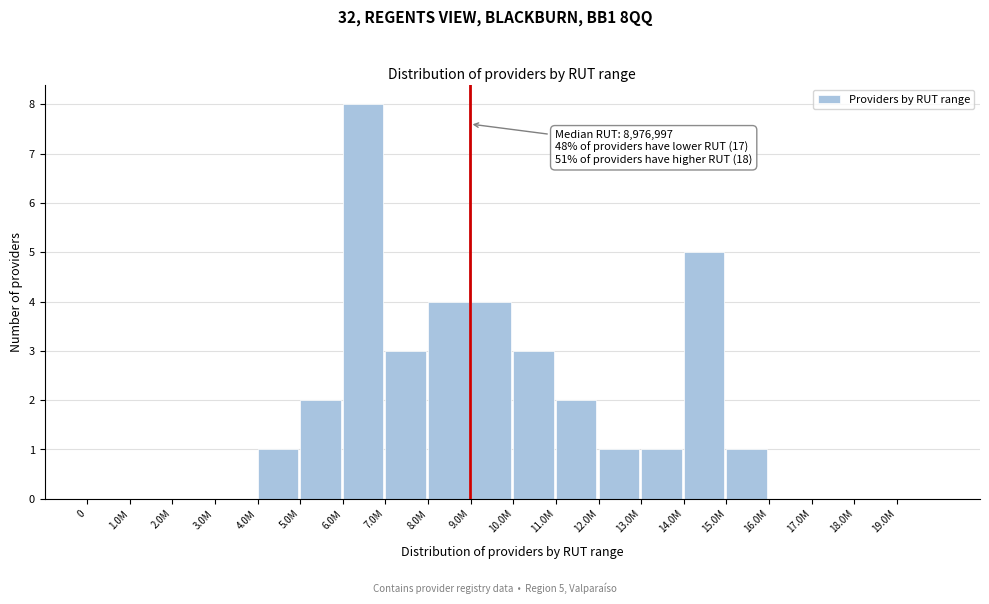

Reading right to left, what are all the values shown in this chart?

19.0M=0	18.0M=0	17.0M=0	16.0M=0	15.0M=1	14.0M=5	13.0M=1	12.0M=1	11.0M=2	10.0M=3	9.0M=4	8.0M=4	7.0M=3	6.0M=8	5.0M=2	4.0M=1	3.0M=0	2.0M=0	1.0M=0	0=0